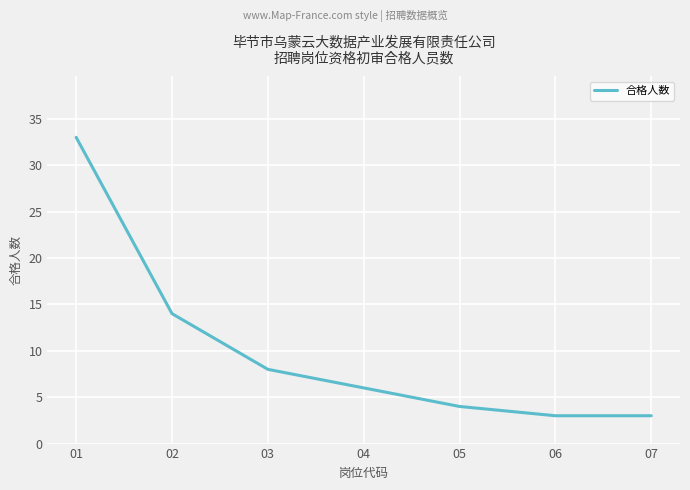

Where is the data nearest to the value 18?

02